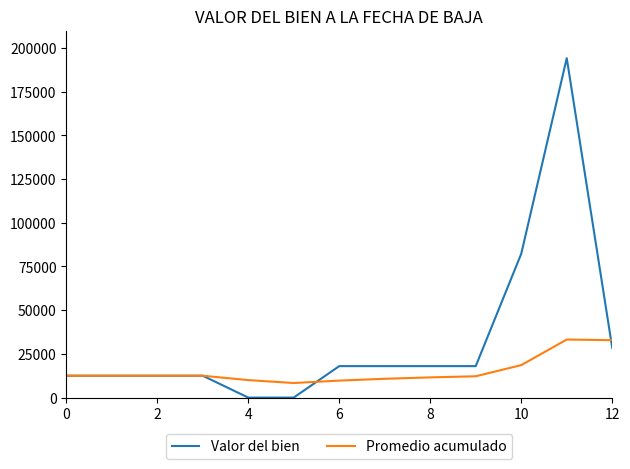

What are all the series names shown in the legend?

Valor del bien, Promedio acumulado